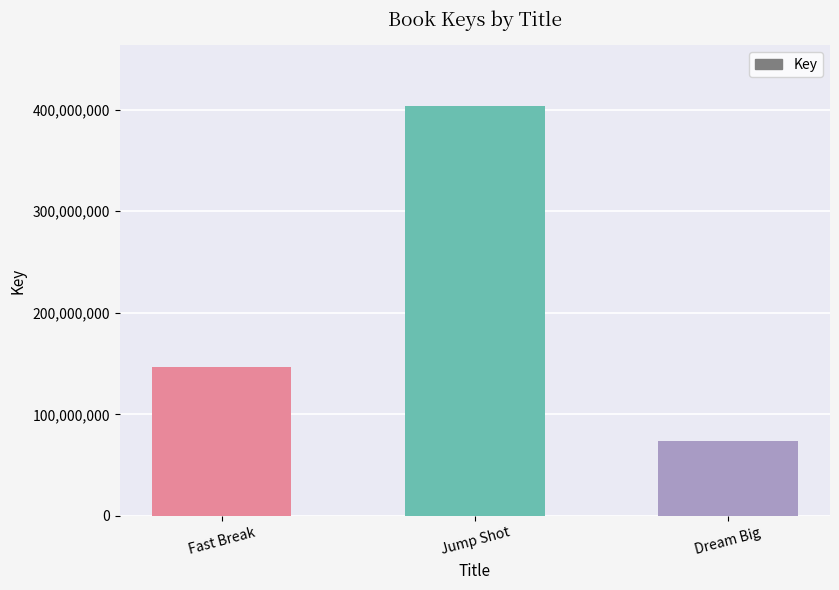

At which category does the chart reach its peak across all series?

Jump Shot